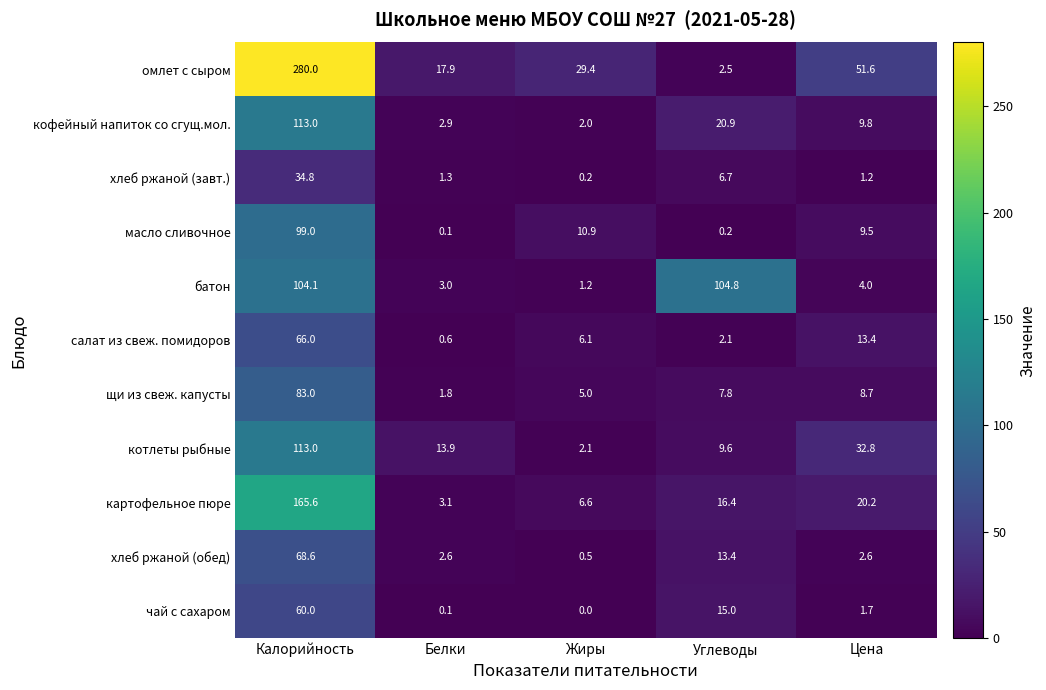

Which series has the widest spread of values?

омлет с сыром